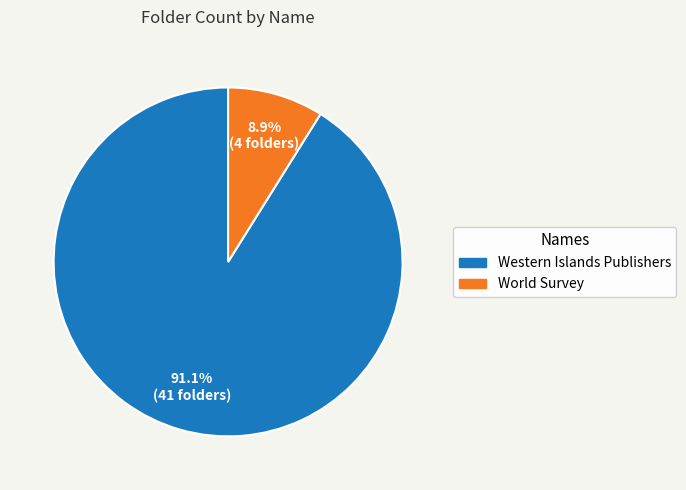

To the nearest percent, what is the combined percentage of Western Islands Publishers and World Survey?

100%